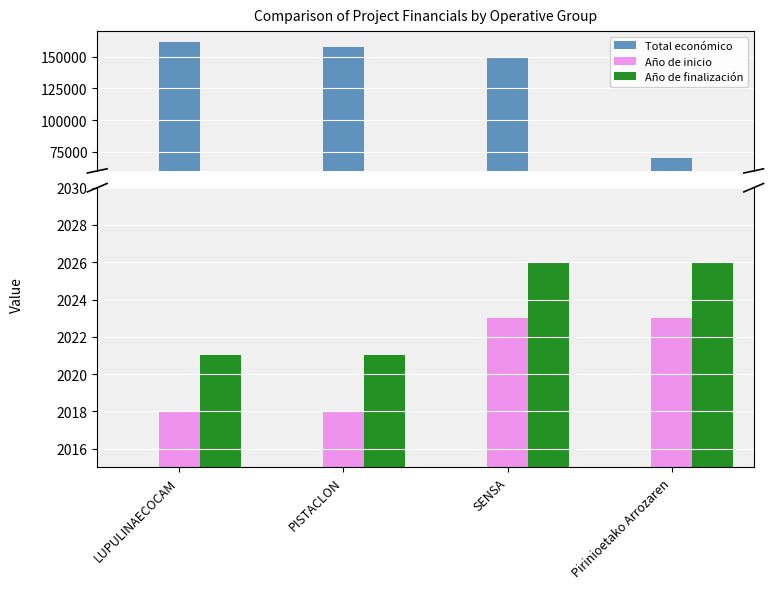

Is it true that Total económico equals 227986 at SENSA?

False